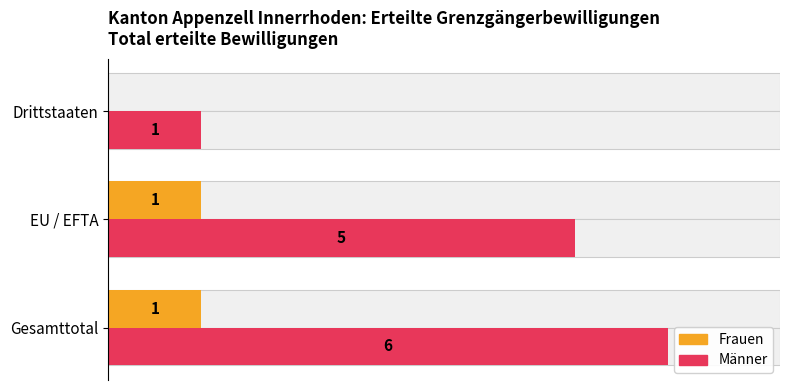

How many groups of bars are there?

3